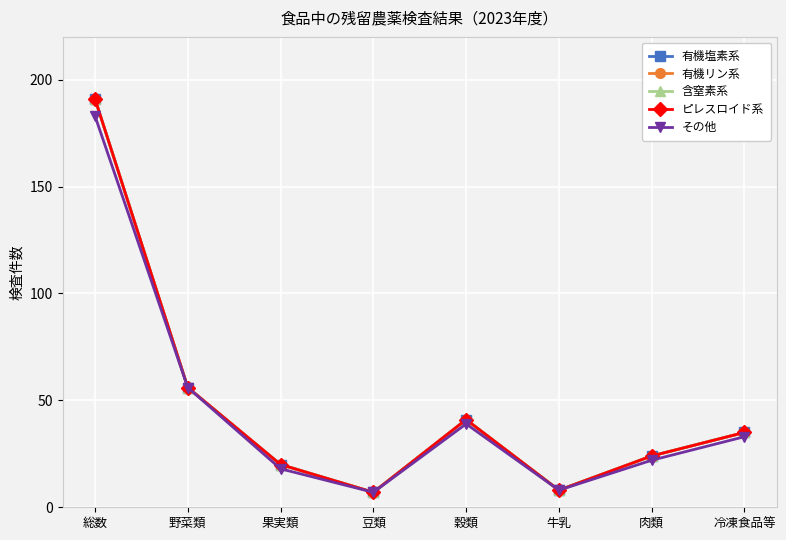

What is the smallest value displayed?

7